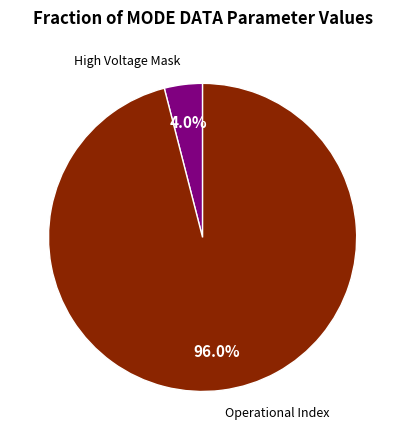

Is there any slice that represents more than half of the pie?

Yes